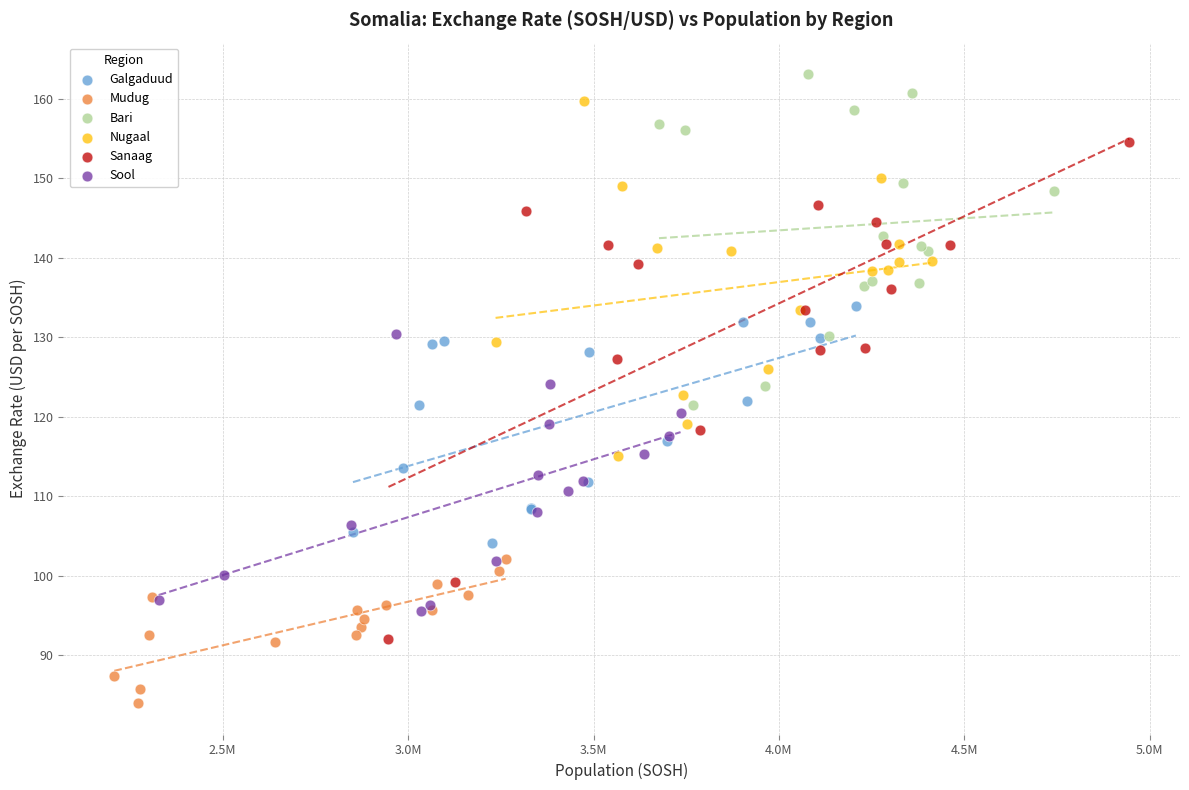

Which series reaches the minimum Y coordinate?

Mudug